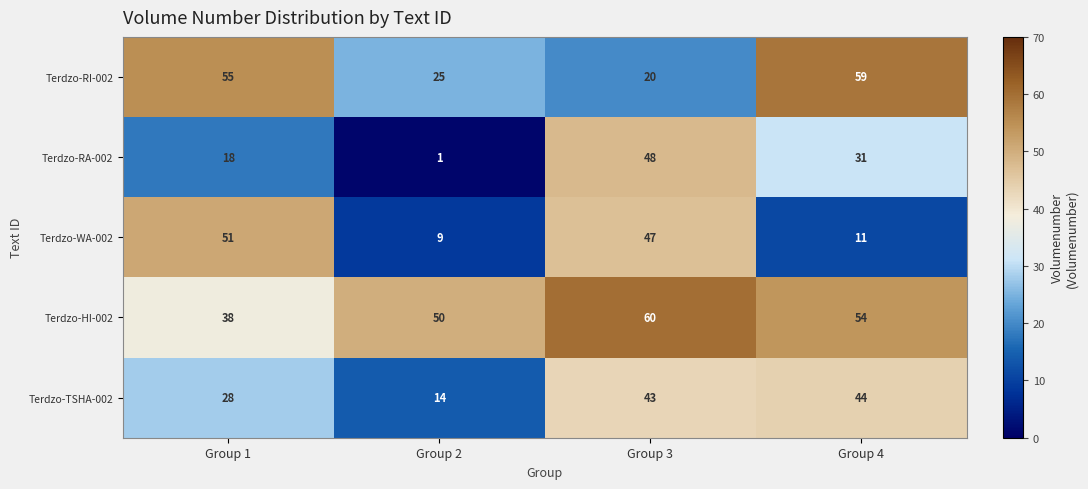

At which category is the sum across all series the highest?

Group 3